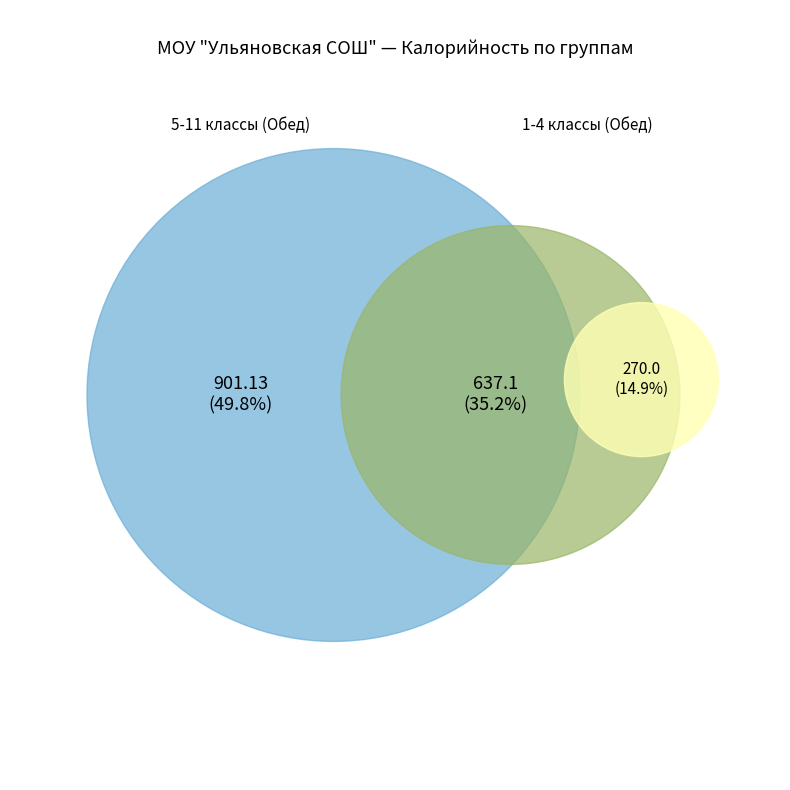

What percentage is the Доп. питание (Вафли) slice, to the nearest percent?

15%